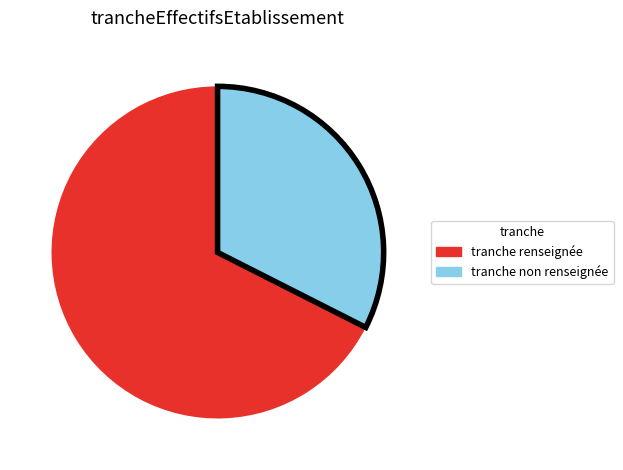

Is there any slice that represents more than half of the pie?

Yes